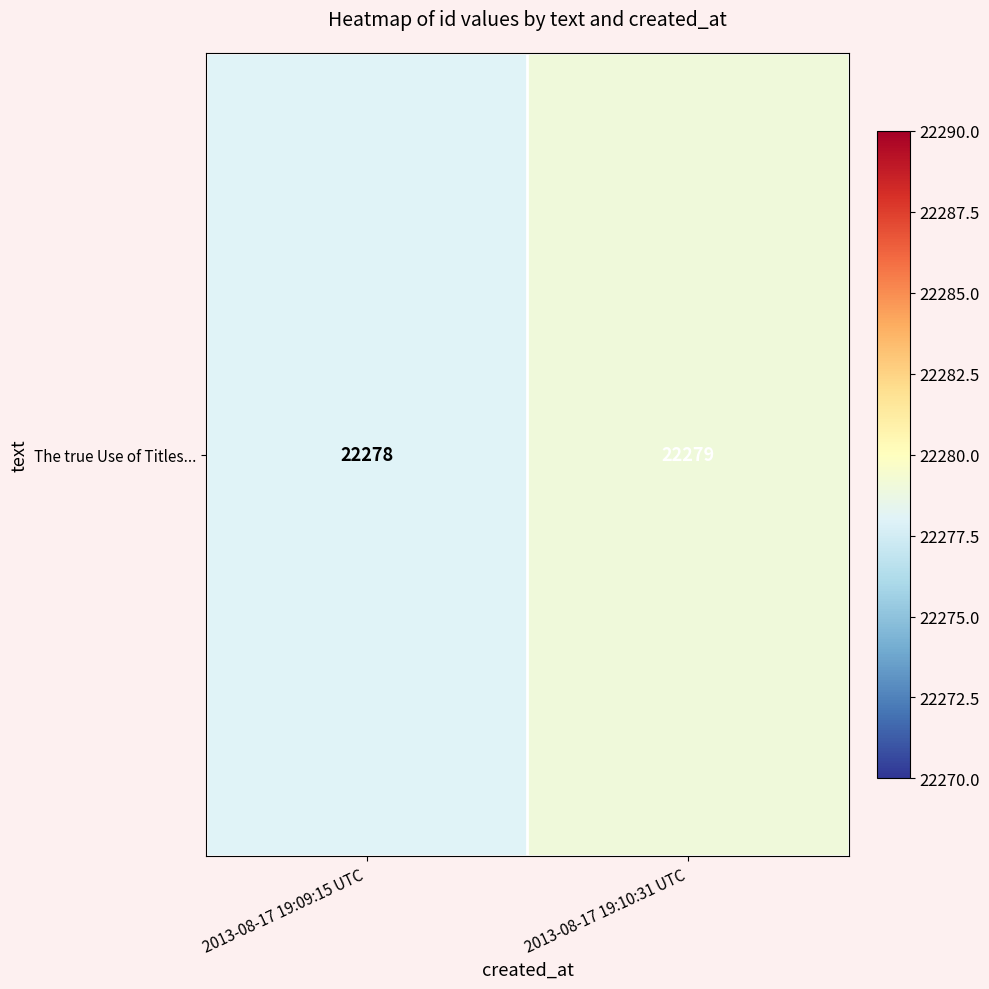

What is the maximum value shown in the chart?

22279